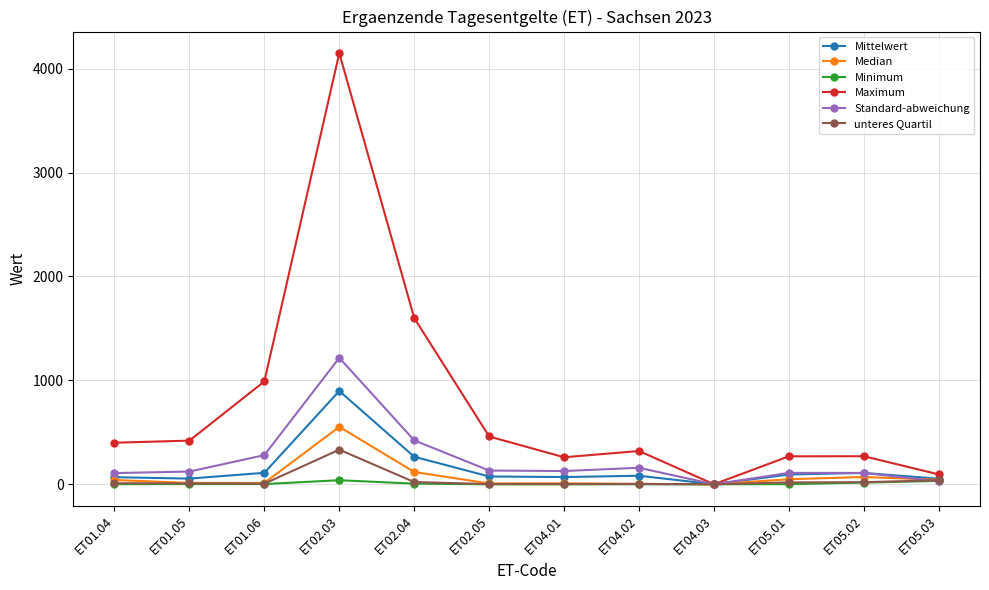

Is it true that Standard-abweichung equals 0.0 at ET04.03?

True